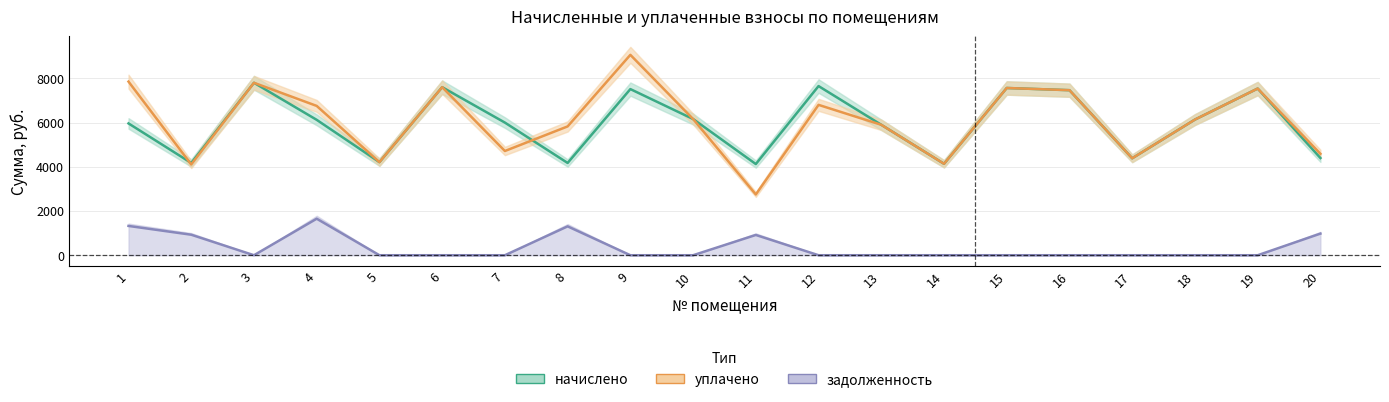

What are all the series names shown in the legend?

начислено, уплачено, задолженность